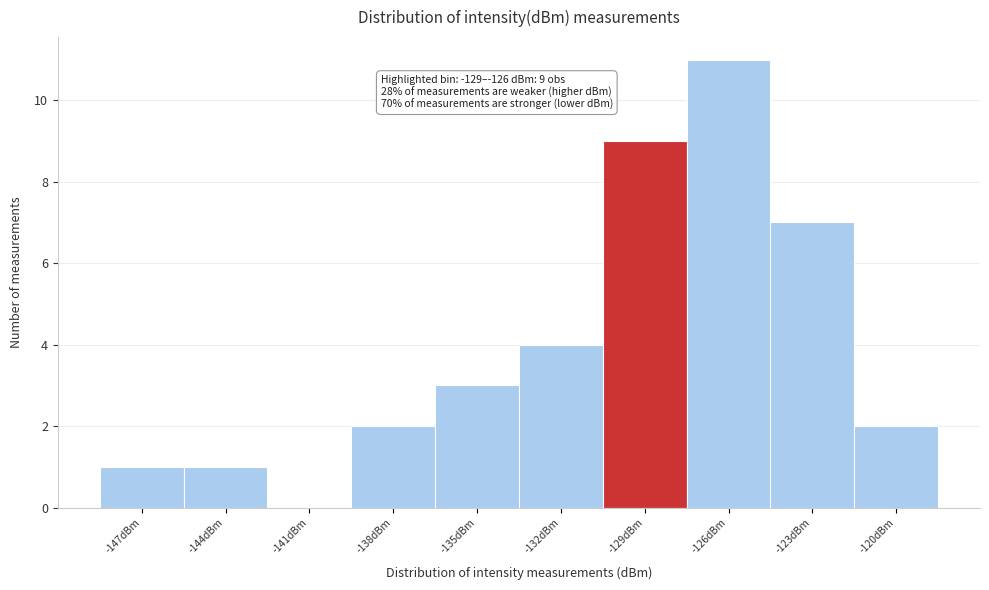

Reading left to right, list all the values displayed in this chart.

-147dBm=1	-144dBm=1	-141dBm=0	-138dBm=2	-135dBm=3	-132dBm=4	-129dBm=9	-126dBm=11	-123dBm=7	-120dBm=2